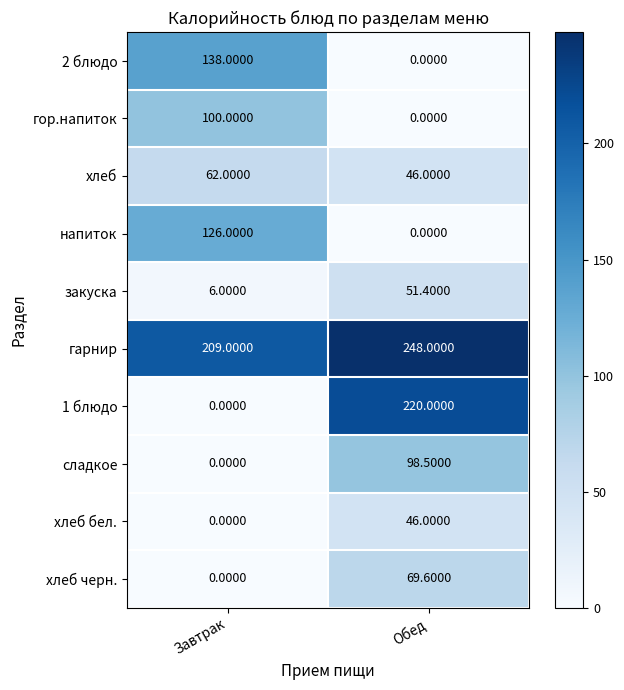

Where does the хлеб черн. series first go above 69?

Обед